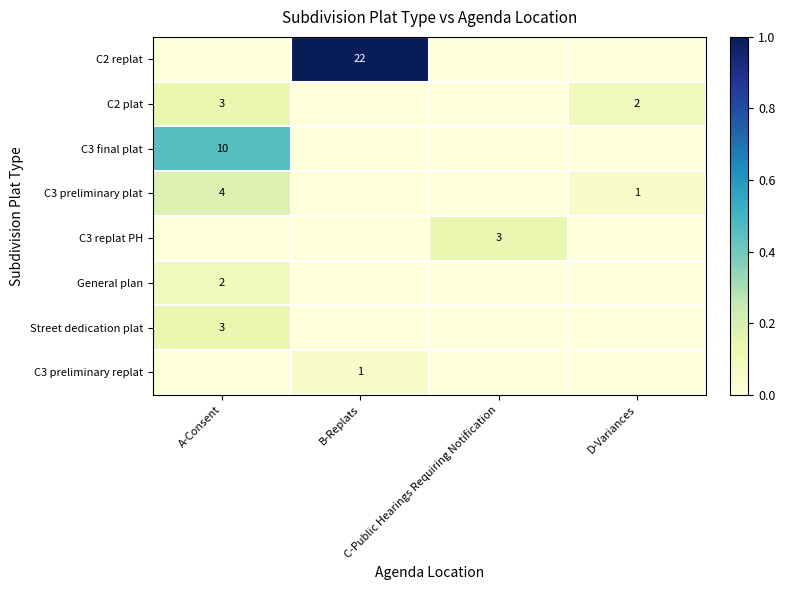

Rank the series by their maximum value, from lowest to highest.

C3 preliminary replat, General plan, C2 plat, C3 replat PH, Street dedication plat, C3 preliminary plat, C3 final plat, C2 replat